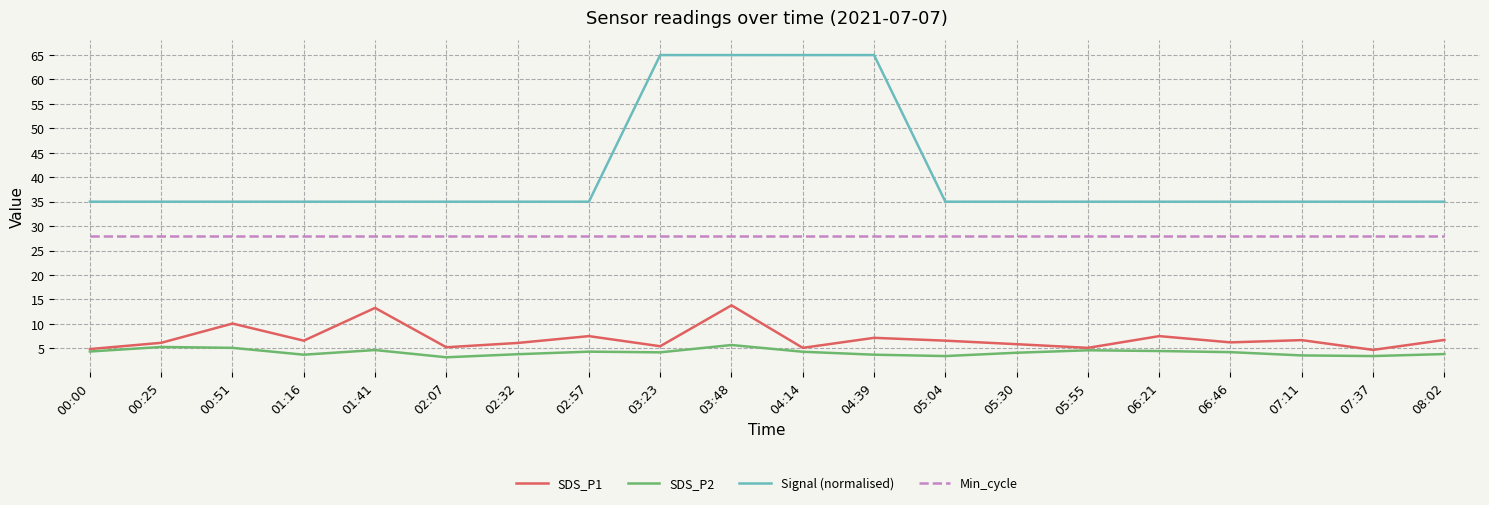

How many lines are shown in the chart?

4